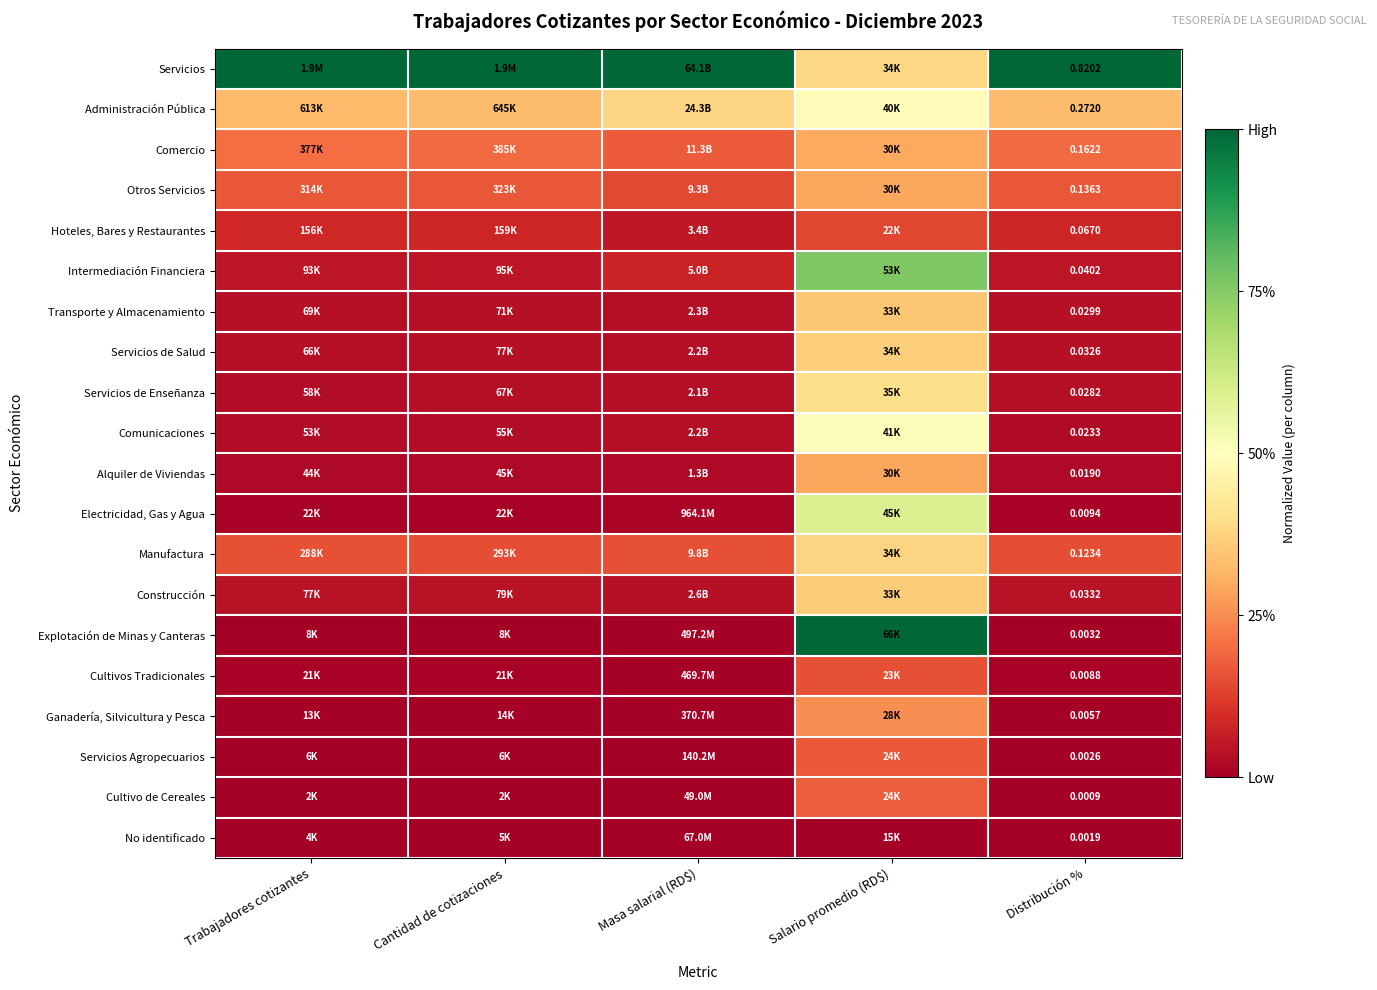

Between Masa salarial (RD$) and Distribución %, which is larger?

Masa salarial (RD$)